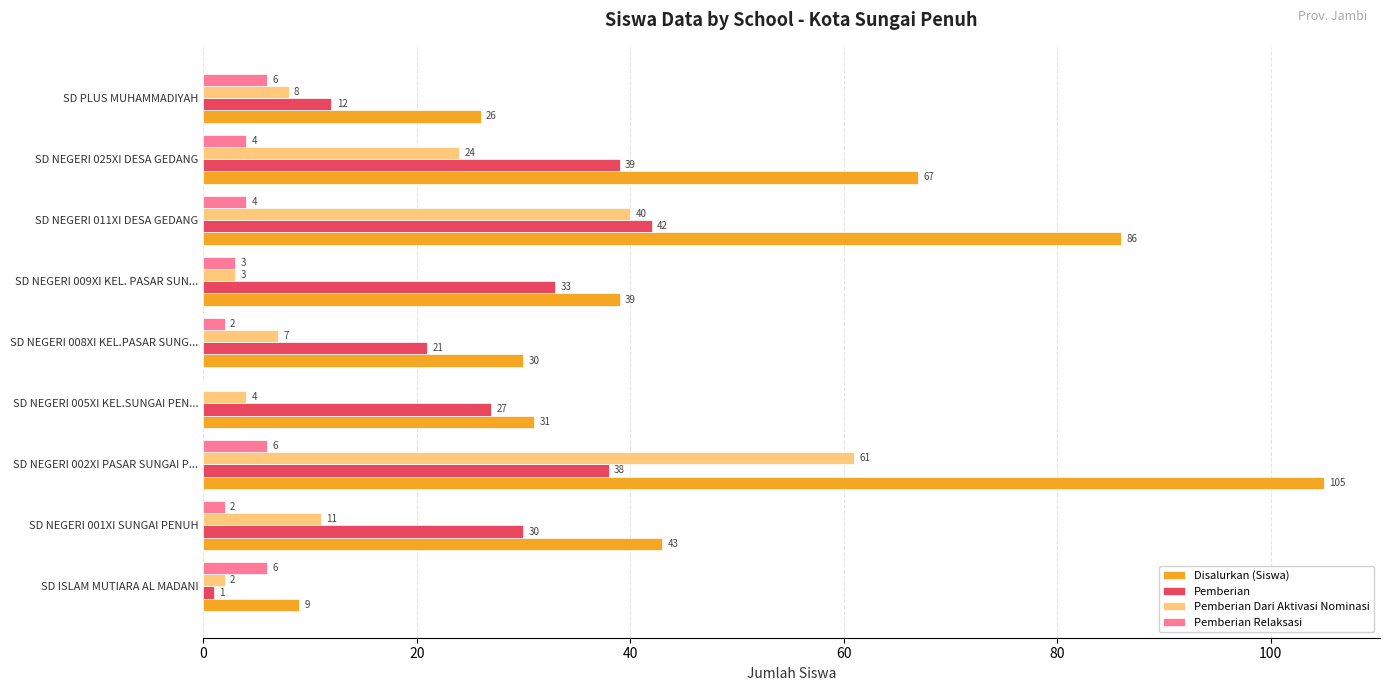

How many series are shown in this chart?

4